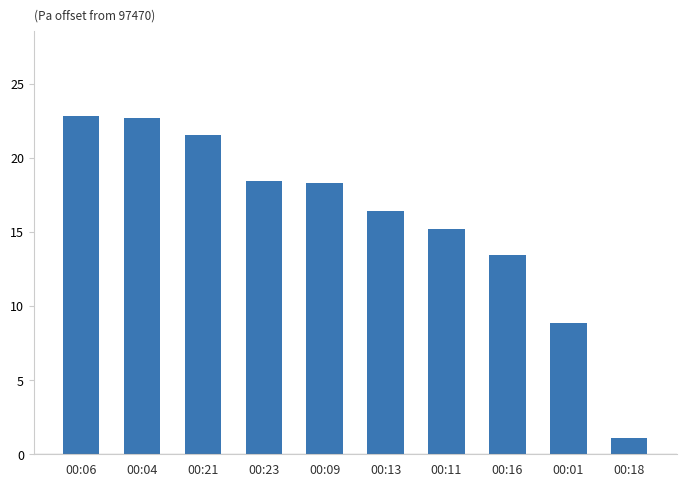

Which category has the lowest value across all series?

00:18